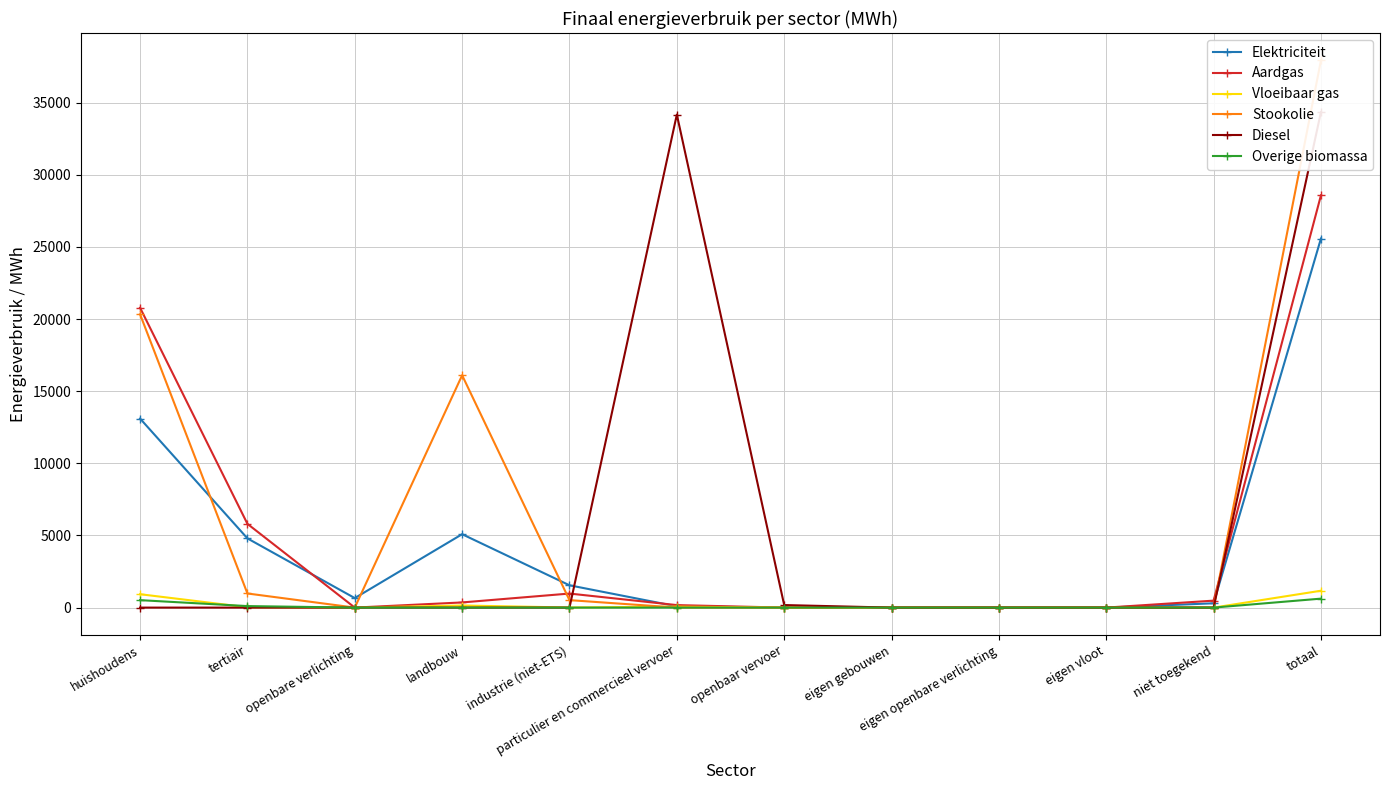

Is this an area chart (filled region under the line)?

No